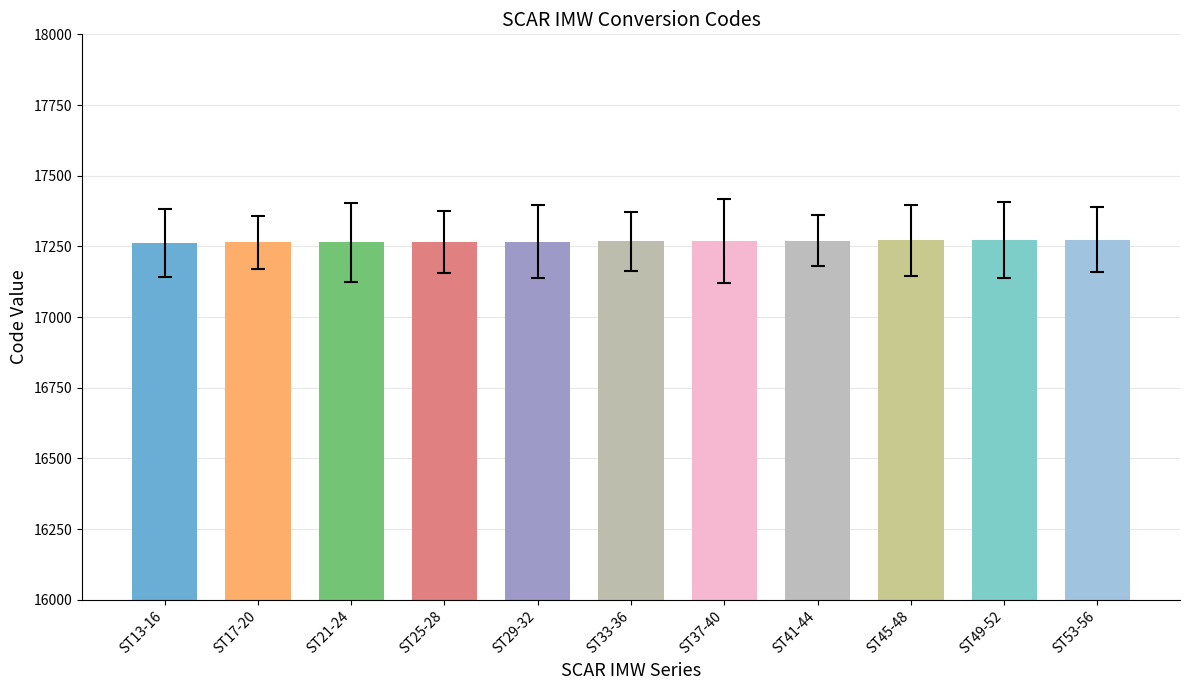

Does the chart contain stacked bars?

No